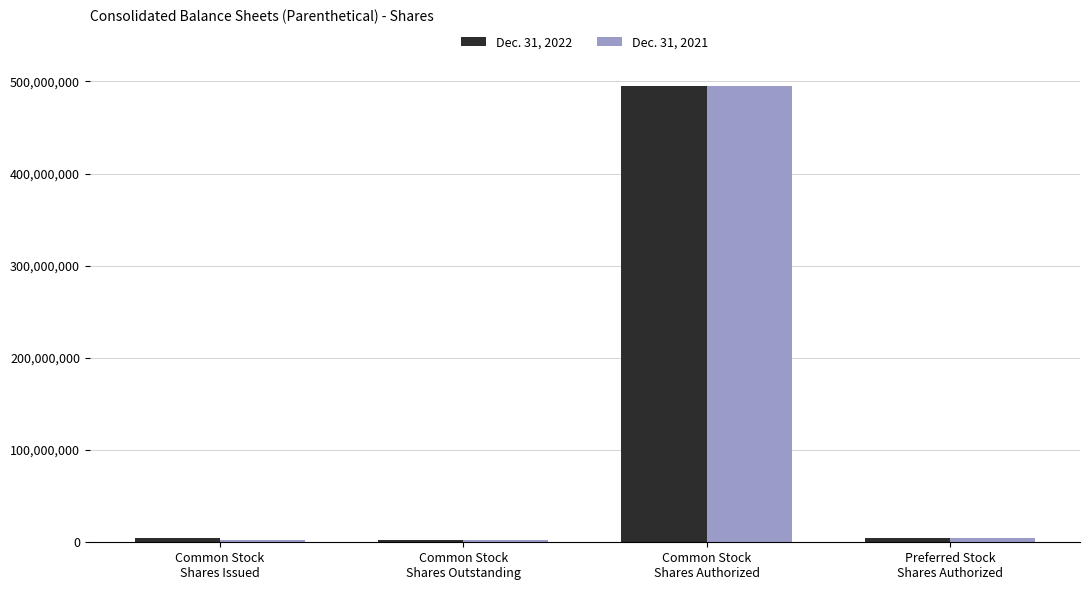

What position from the left is Common Stock
Shares Issued?

1